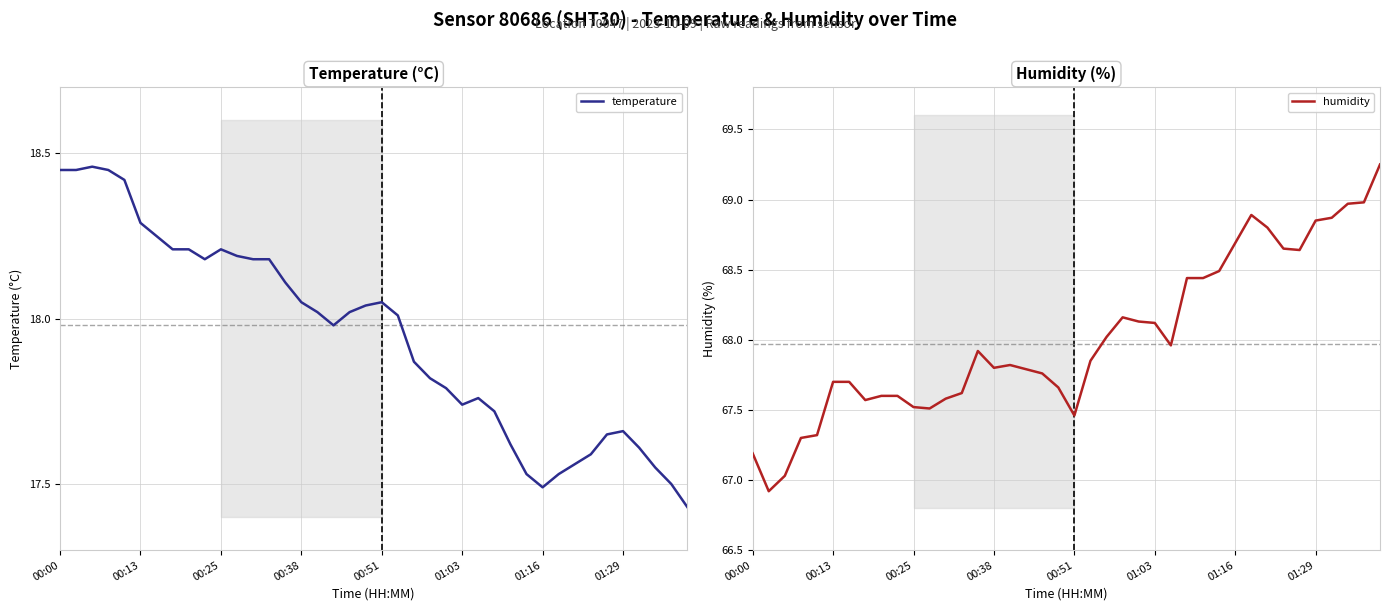

What is the lowest value of the humidity series?

66.9